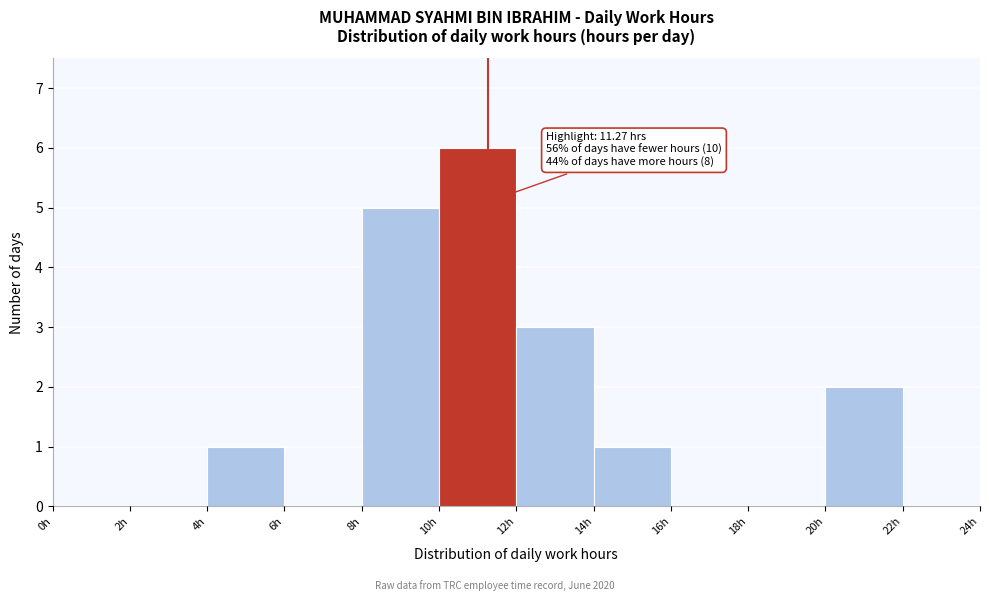

Over which range of the x-axis is the bar tallest?

10 to 12